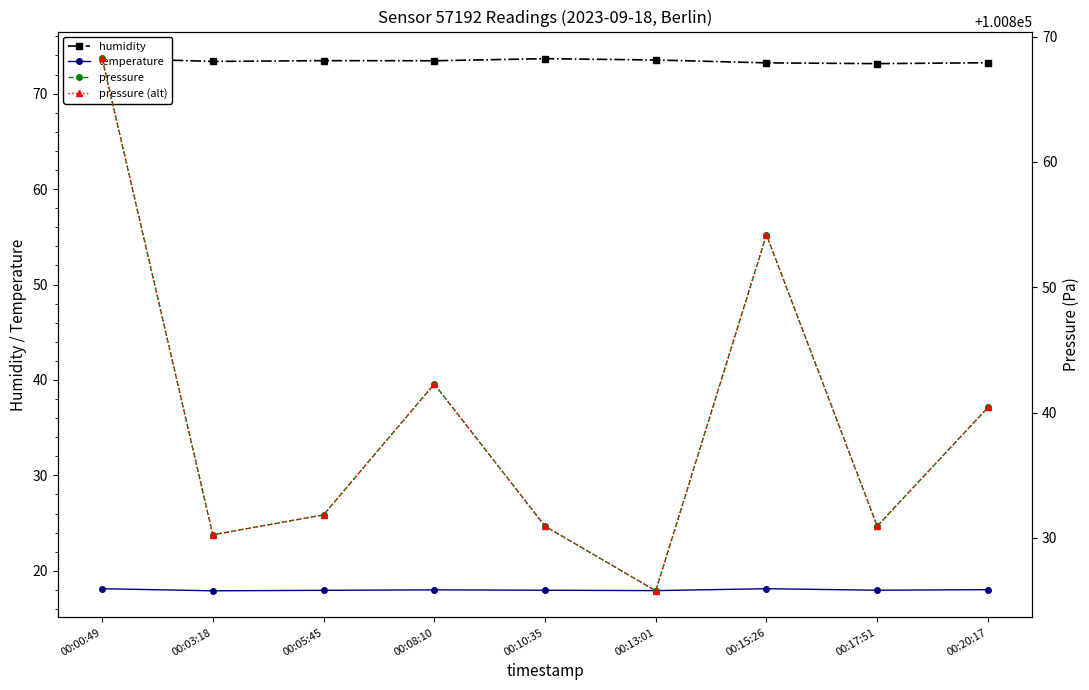

Rank the categories by humidity value from highest to lowest.

00:00:49, 00:10:35, 00:13:01, 00:05:45, 00:08:10, 00:03:18, 00:20:17, 00:15:26, 00:17:51